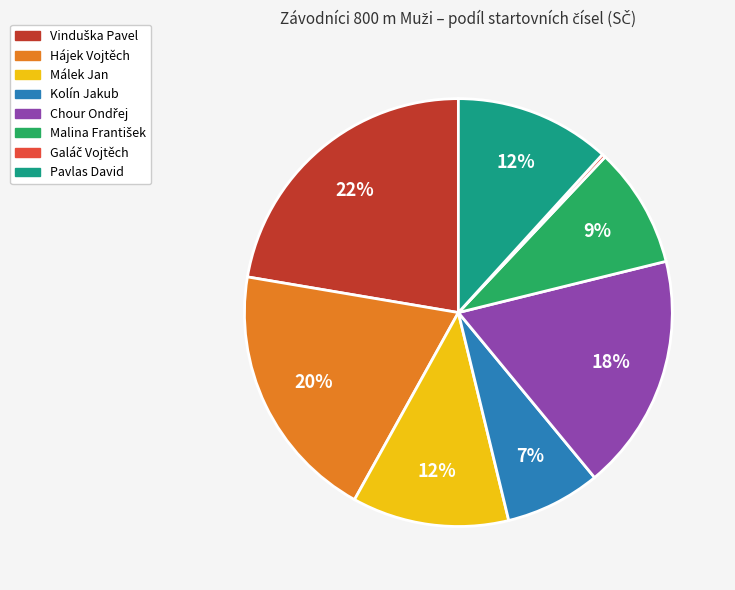

Is there a majority slice in this chart?

No